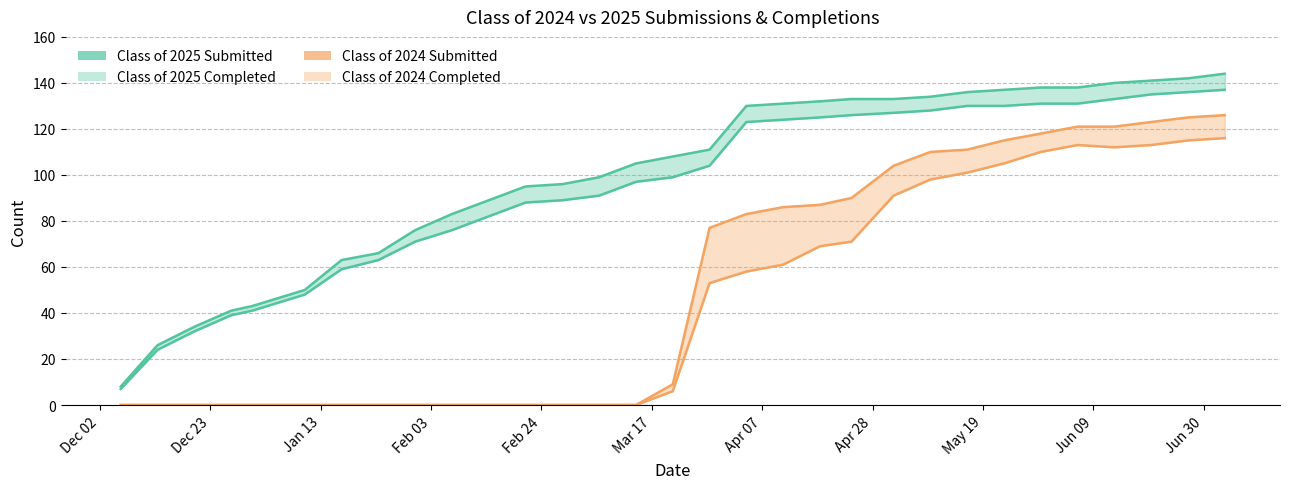

At how many categories does at least one series exceed 71?

22